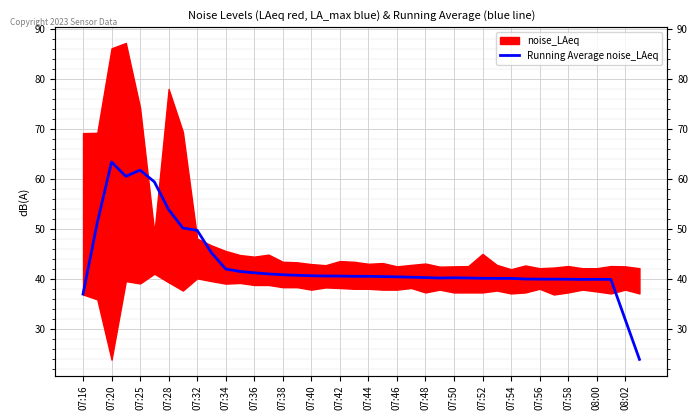

At which label does the data first exceed 40?

07:20